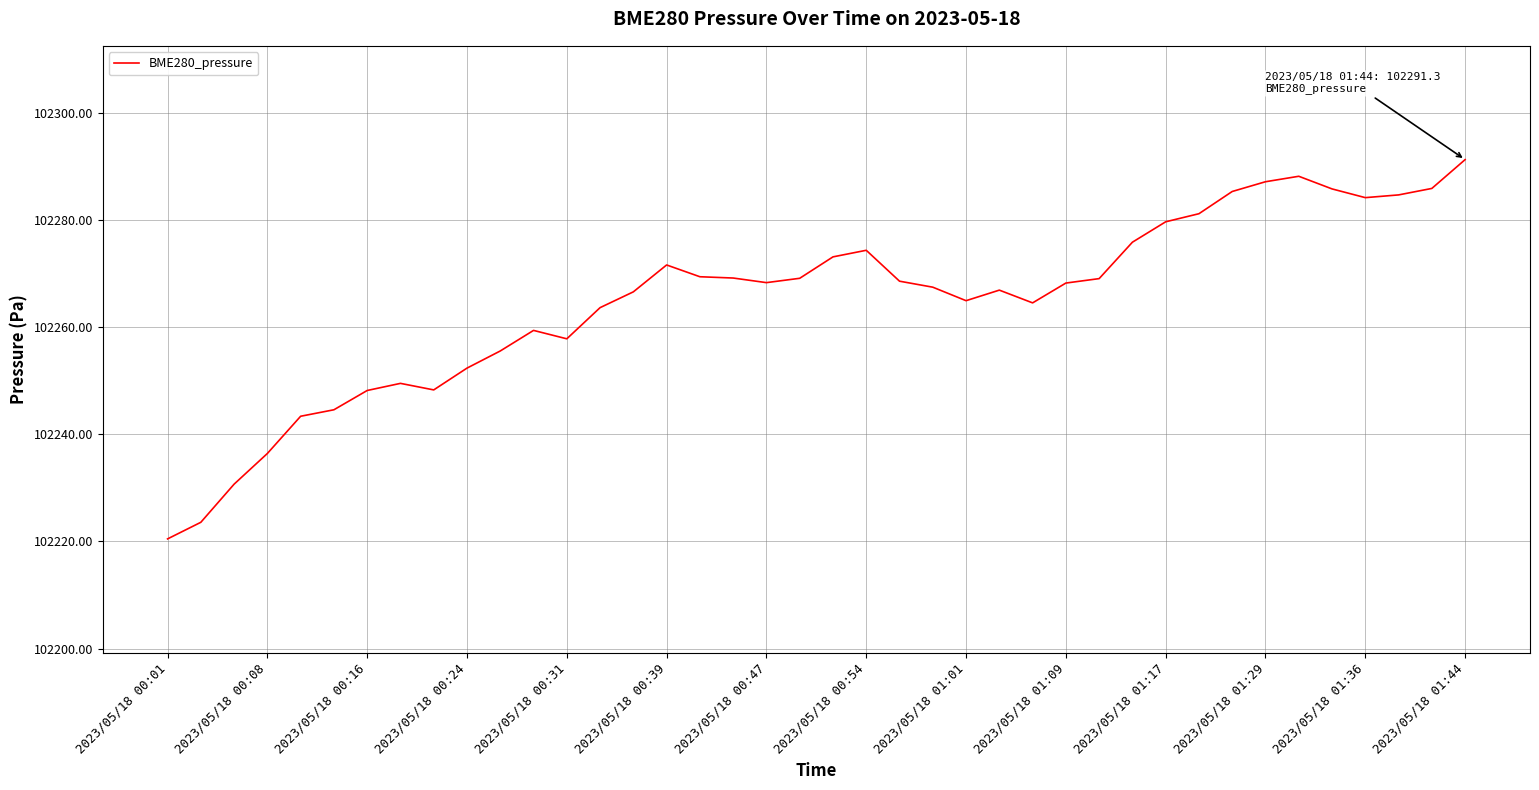

What is the difference between the maximum and minimum values?

70.8